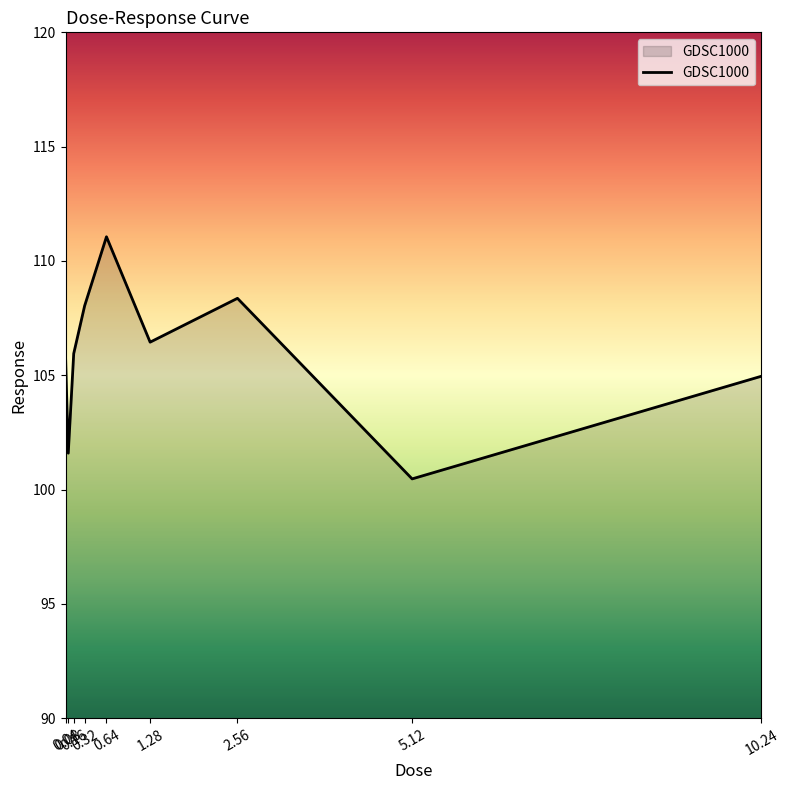

What is the change in value from 0.08 to 2.56?

+6.8